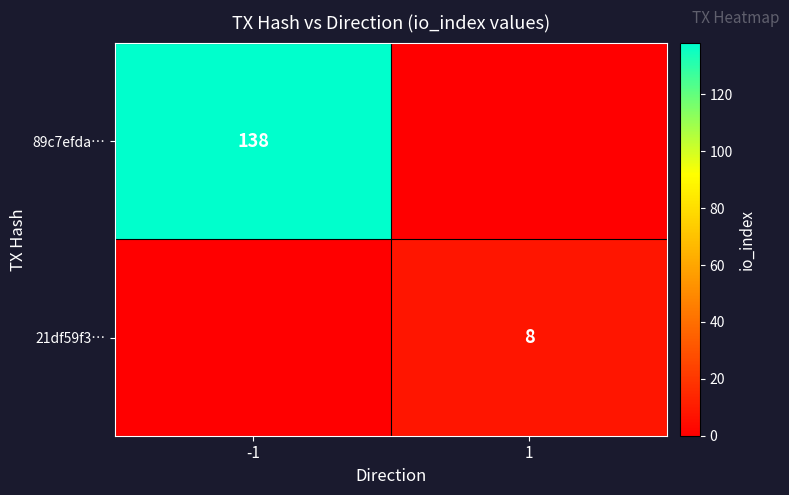

Is it true that 89c7efda… equals 235 at -1?

False